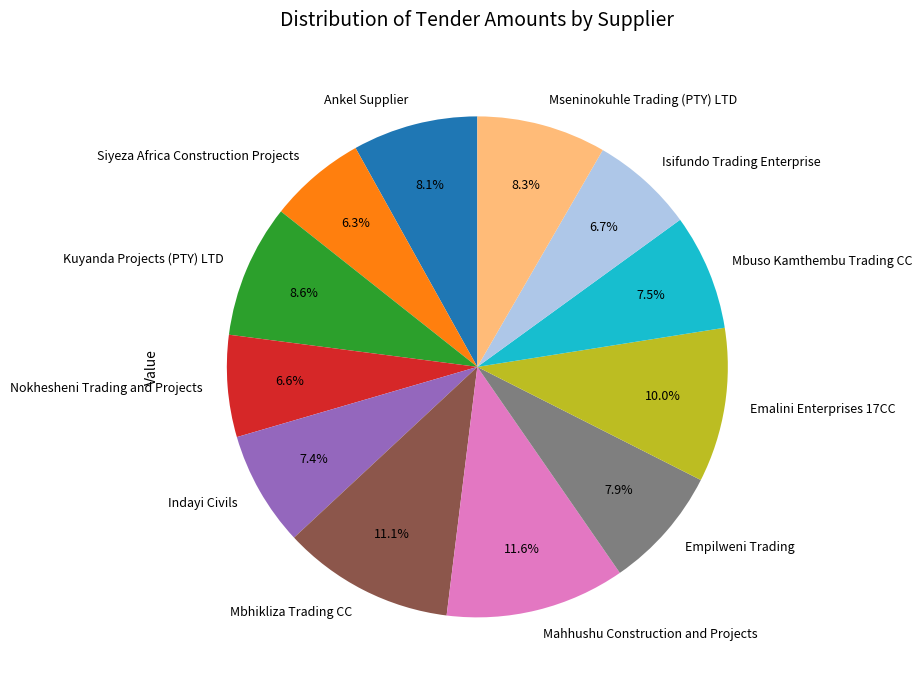

Approximately how many times larger is the value at Empilweni Trading compared to Isifundo Trading Enterprise?

1.2